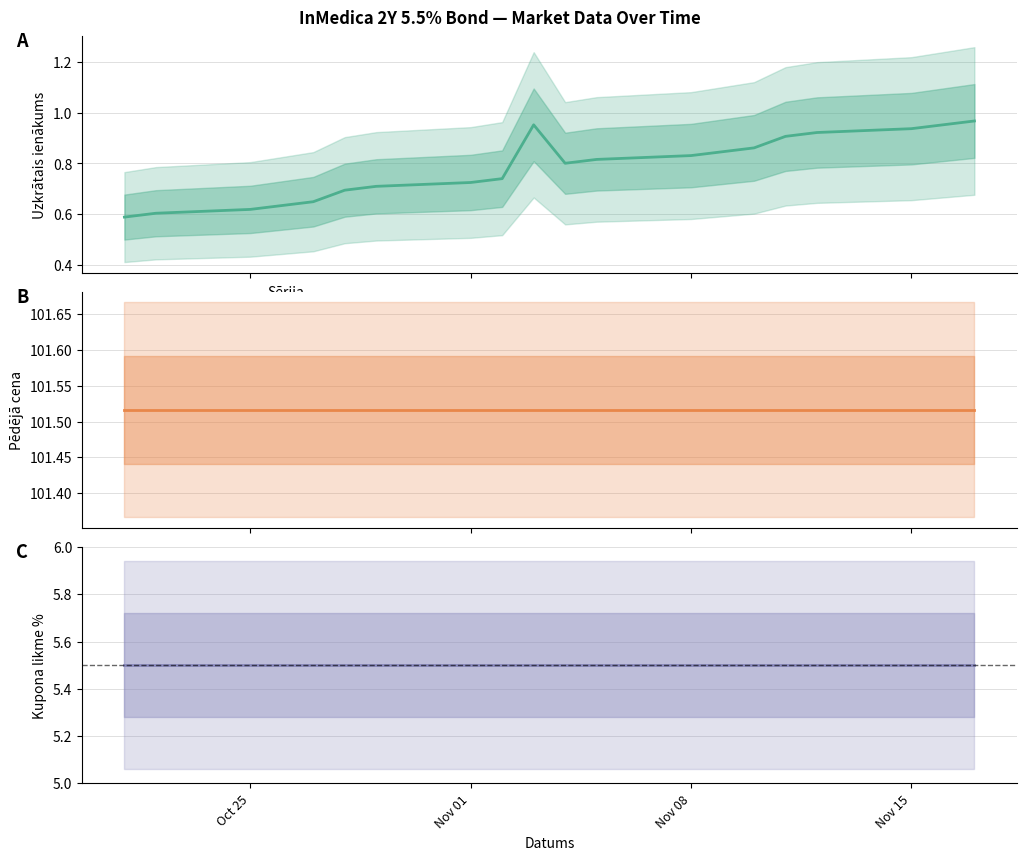

Which series has the largest range (max minus min)?

Uzkratais ienakums